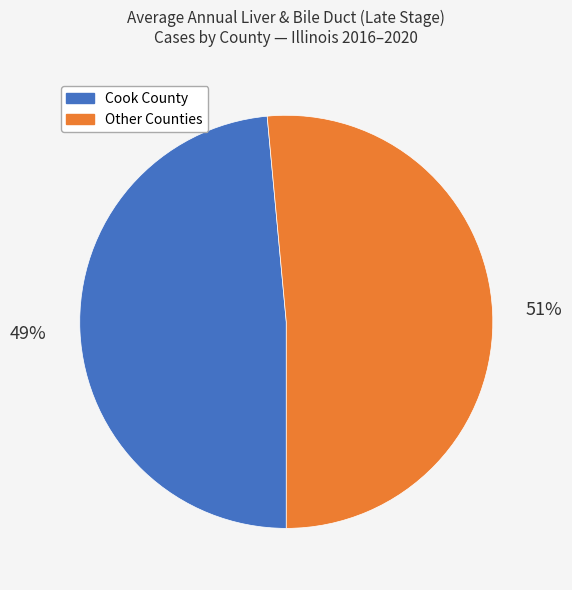

Is there a majority slice in this chart?

Yes